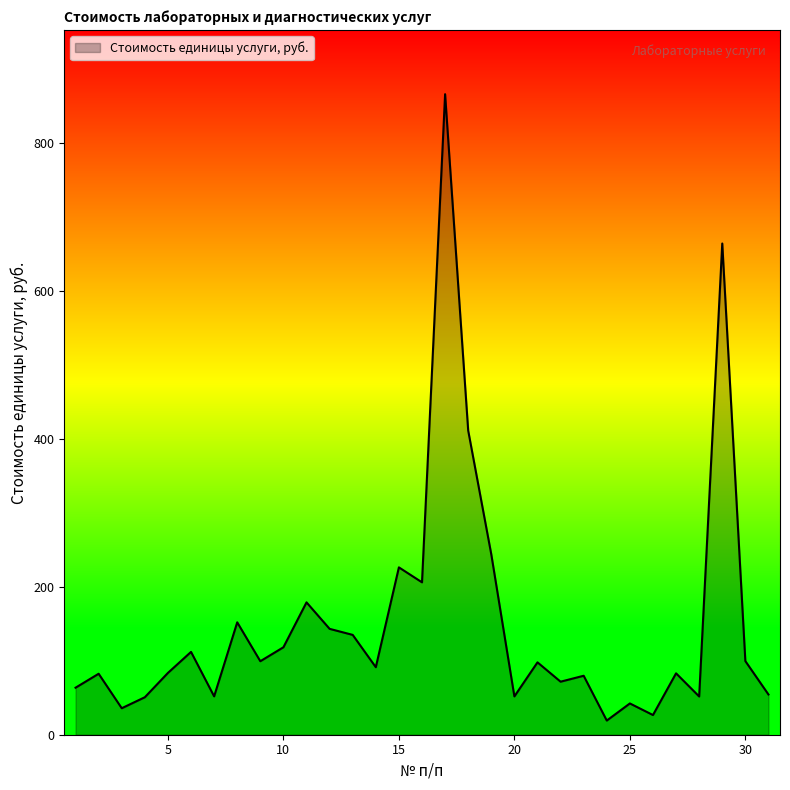

What is the maximum value shown in the chart?

866.1